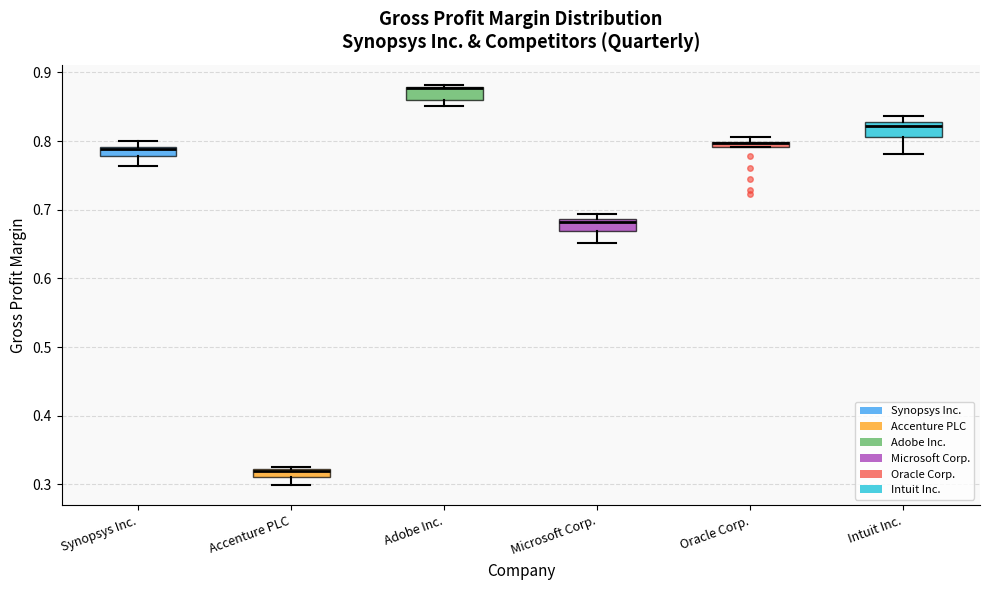

Where is the lower edge of the box for Intuit Inc. on the y-axis? The values are not printed on the chart, so give them approximately, as read against the axis.

0.81